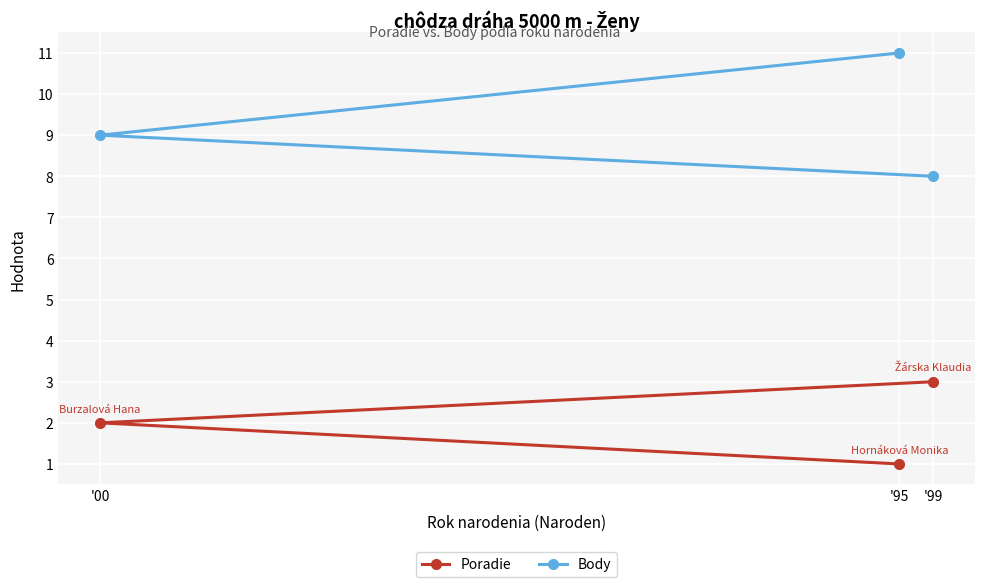

Between '95 and '99, which is larger?

'99